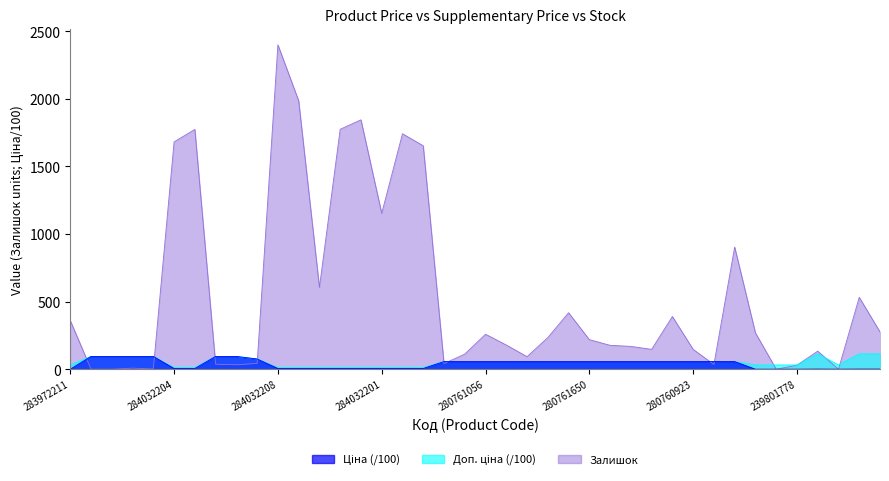

What is the maximum value shown in the chart?

2400.0